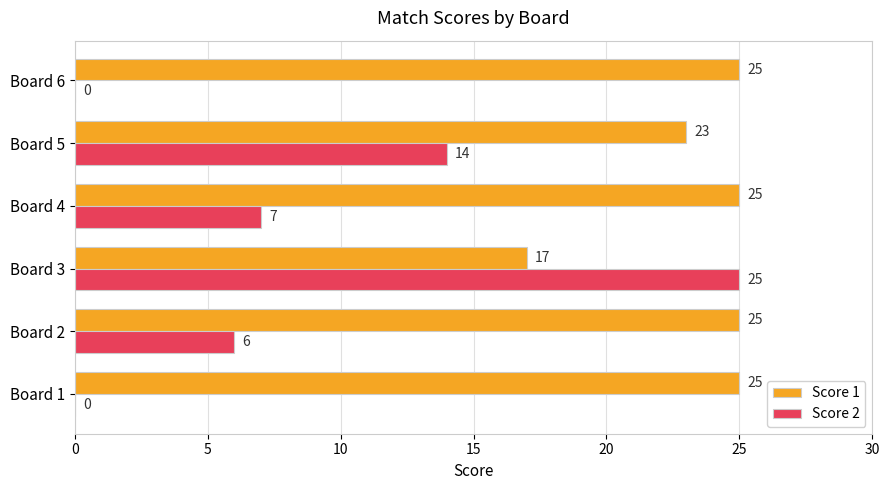

Which series has the largest total across all categories?

Score 1